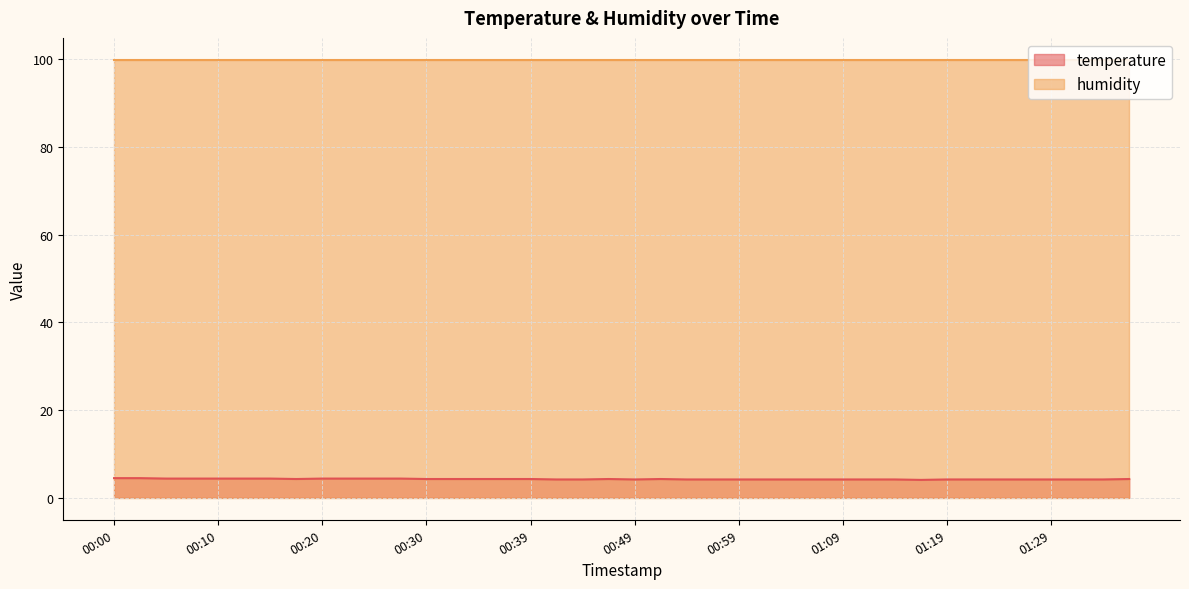

Rank the categories by value from highest to lowest.

00:00, 00:03, 00:05, 00:07, 00:10, 00:12, 00:15, 00:20, 00:22, 00:25, 00:27, 00:17, 00:30, 00:32, 00:35, 00:37, 00:39, 00:47, 00:52, 01:36, 00:42, 00:44, 00:49, 00:54, 00:57, 00:59, 01:02, 01:04, 01:06, 01:09, 01:11, 01:14, 01:19, 01:21, 01:24, 01:26, 01:29, 01:31, 01:34, 01:16